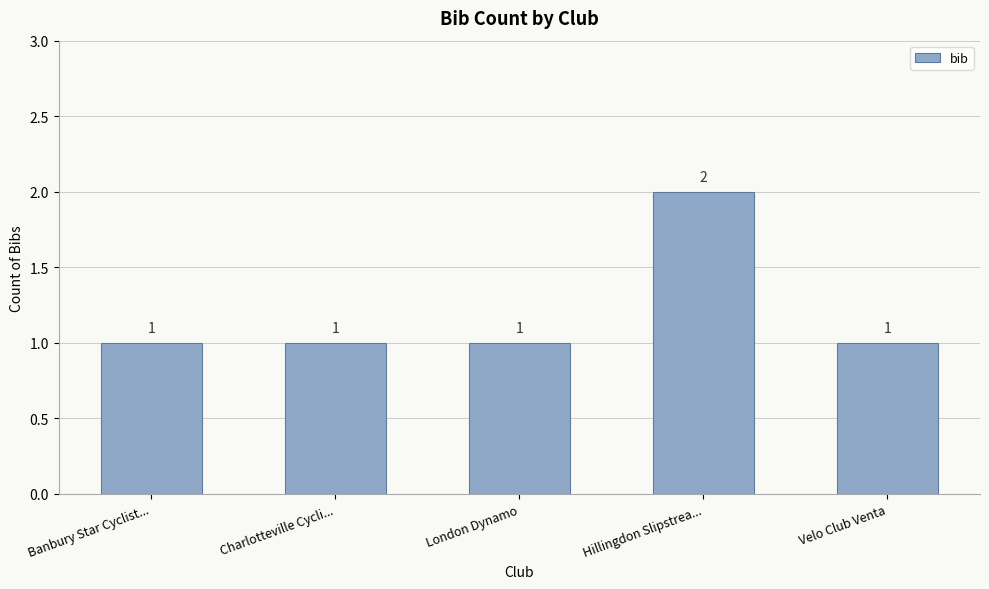

What value does the data have at Banbury Star Cyclist...?

1